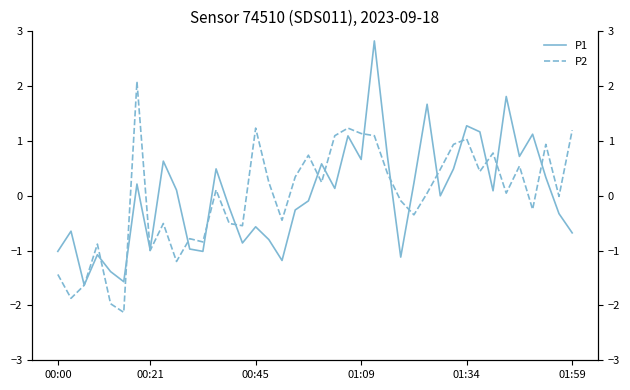

What is the maximum value for P1?

2.8